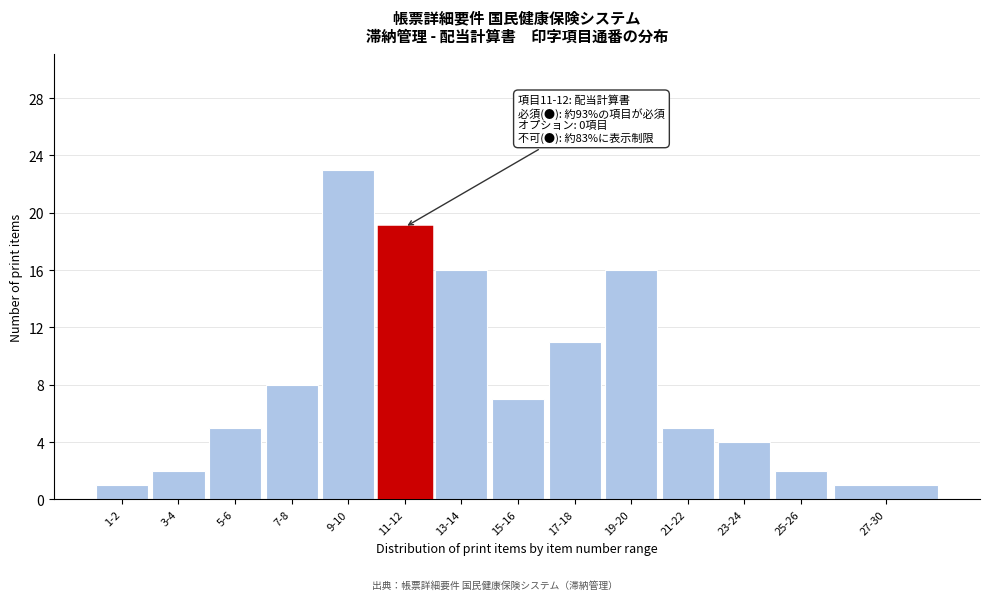

Reading left to right, transcribe all the data shown in this chart.

1	2	5	8	23	19	16	7	11	16	5	4	2	1